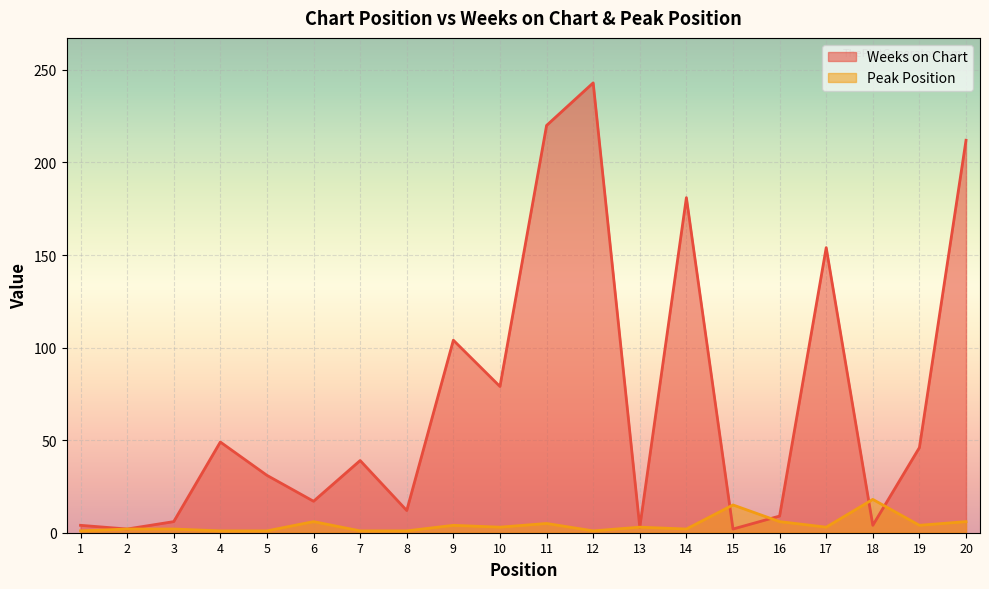

Where does the Weeks on Chart series first go above 39?

4